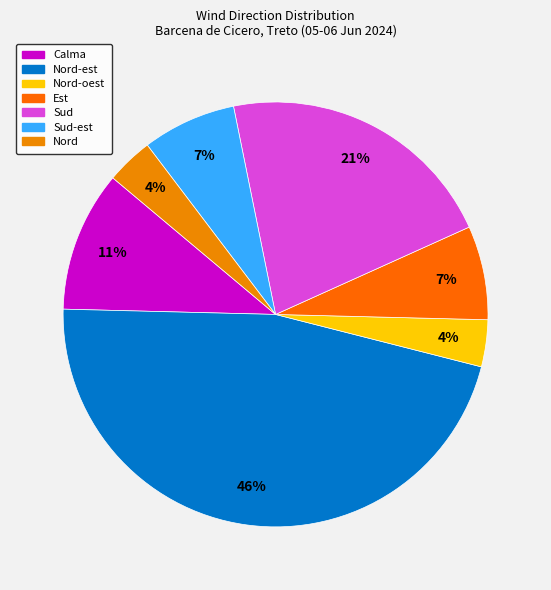

How many segments does this pie chart have?

7